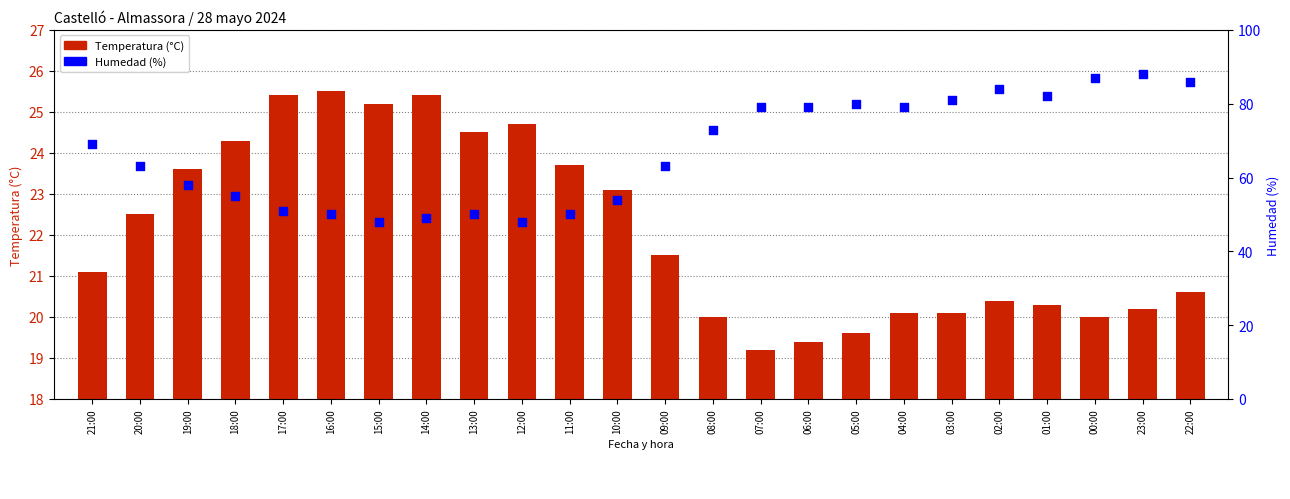

What are all the series names shown in the legend?

Temperatura (°C), Humedad (%)